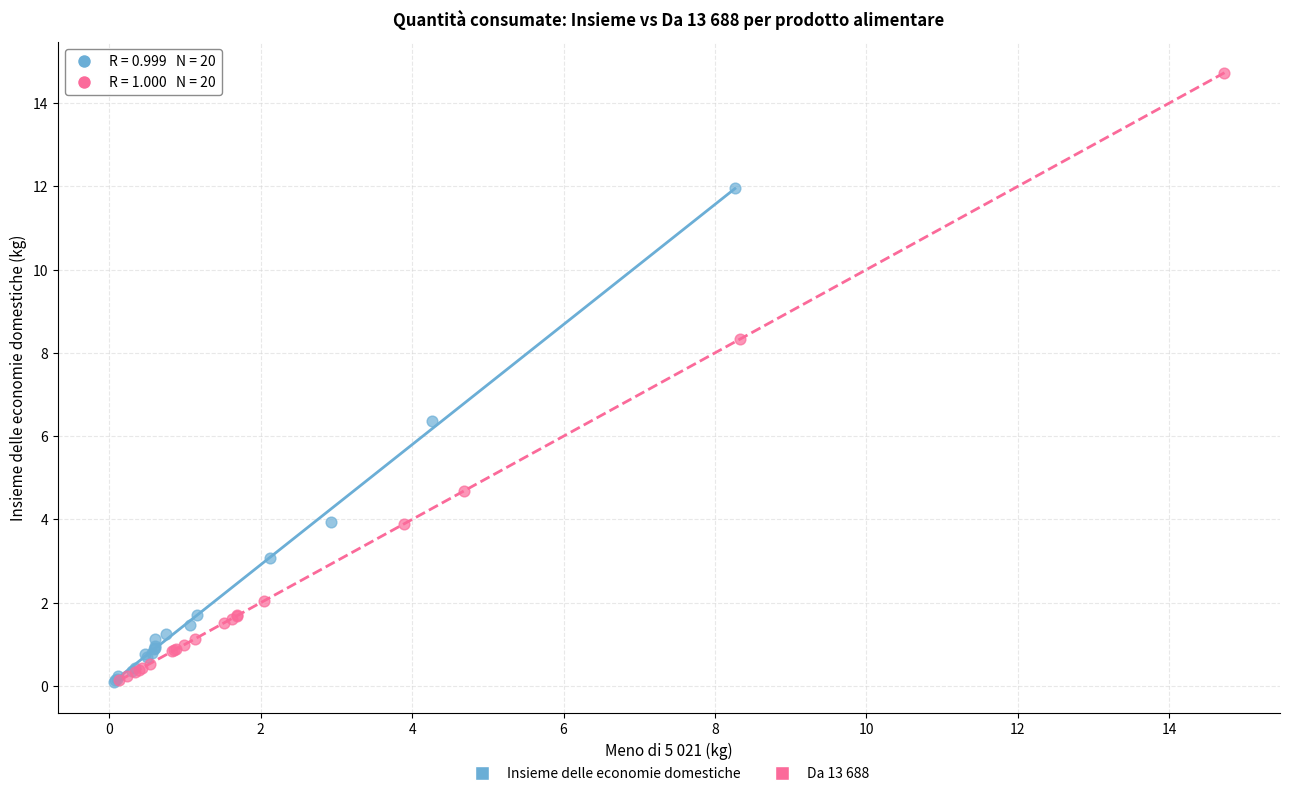

Which series has the largest Y range (max minus min)?

Da 13 688